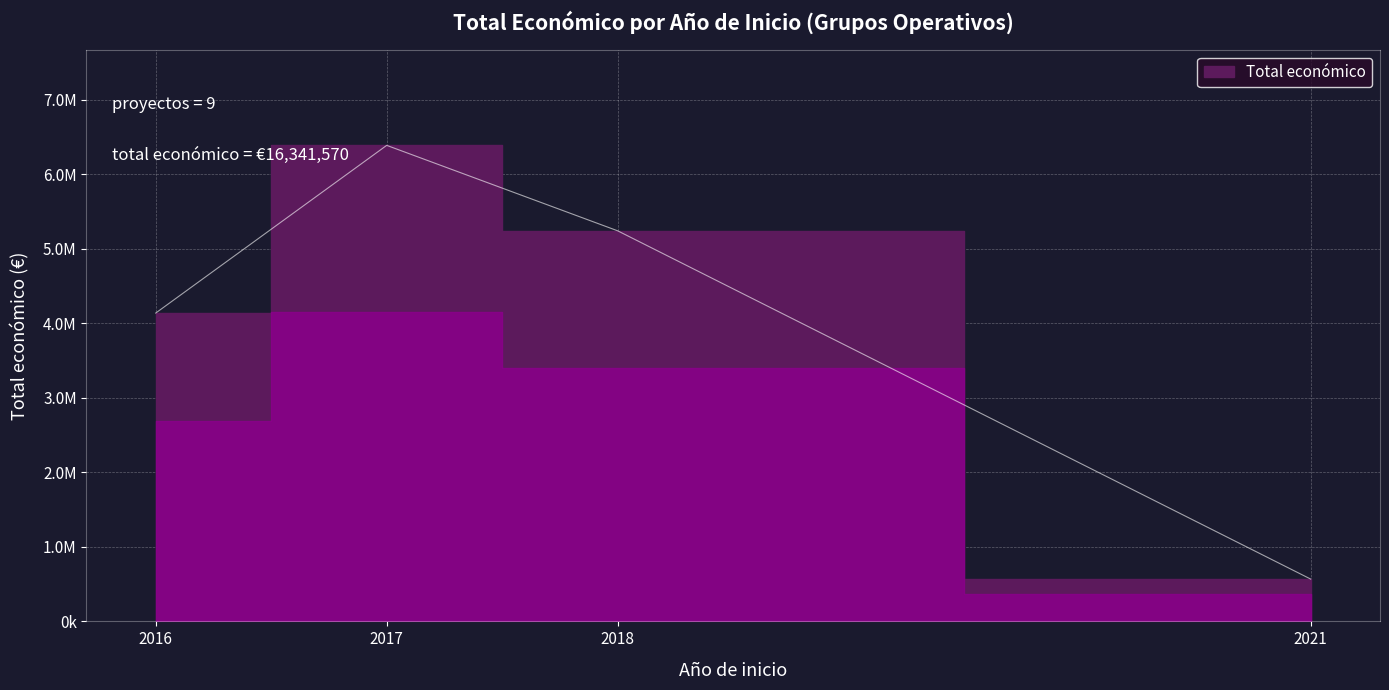

The value at 2018 is 1307. True or false?

False